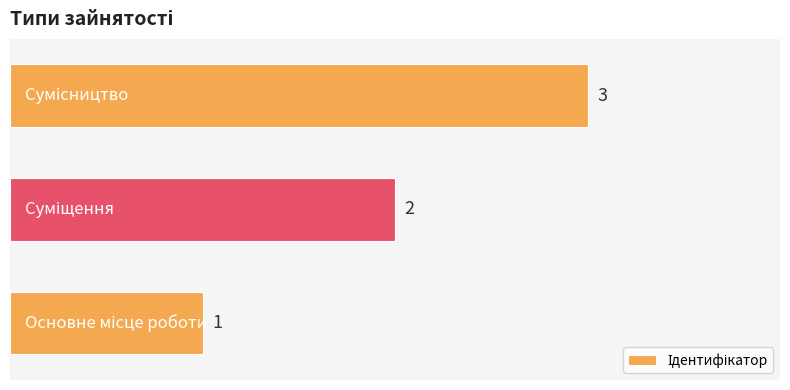

How many values are between 1 and 3?

3